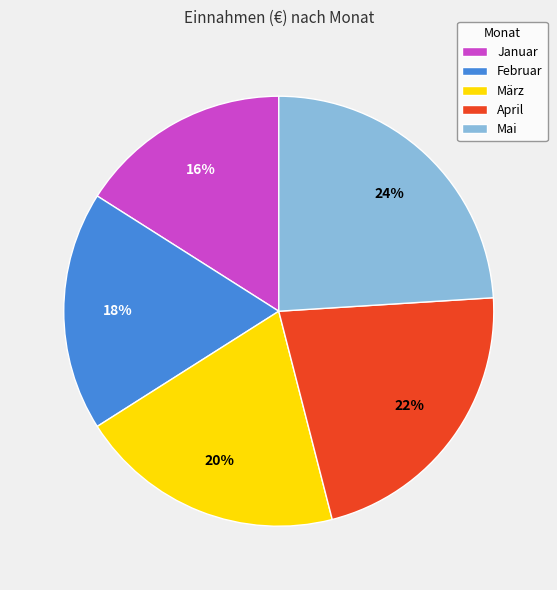

To the nearest percent, what portion does Februar represent?

18%